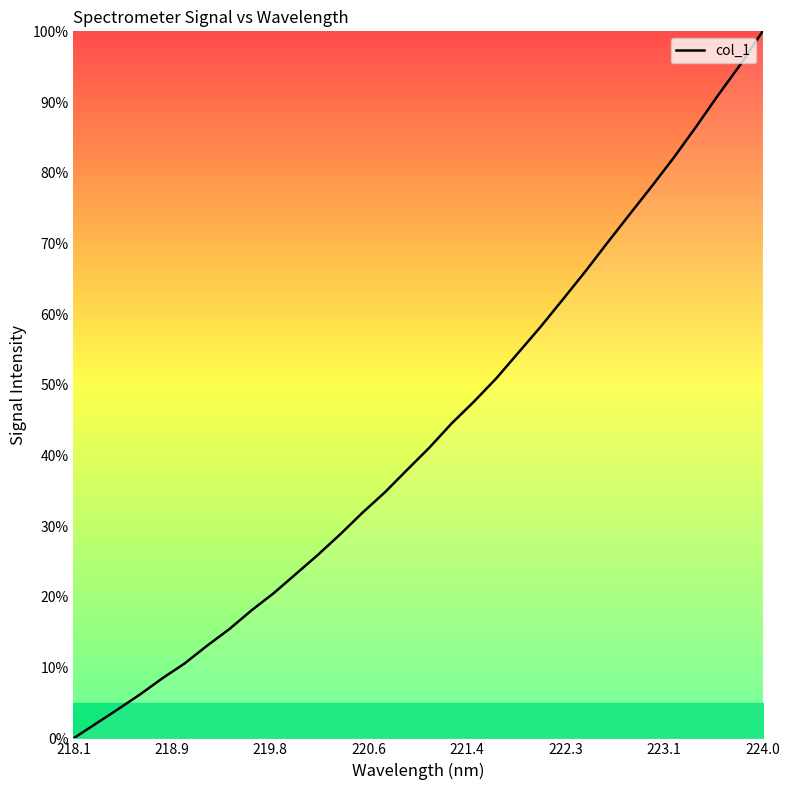

What is the difference between the maximum and second lowest values?

97.9